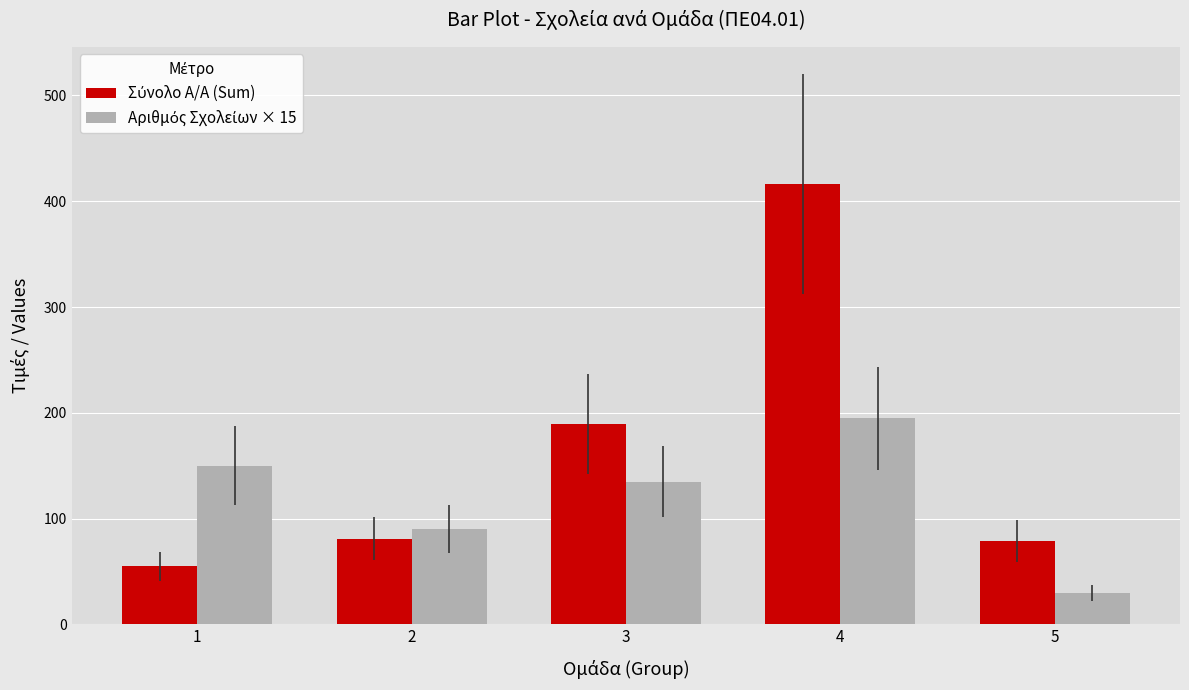

At which category is the sum across all series the highest?

4